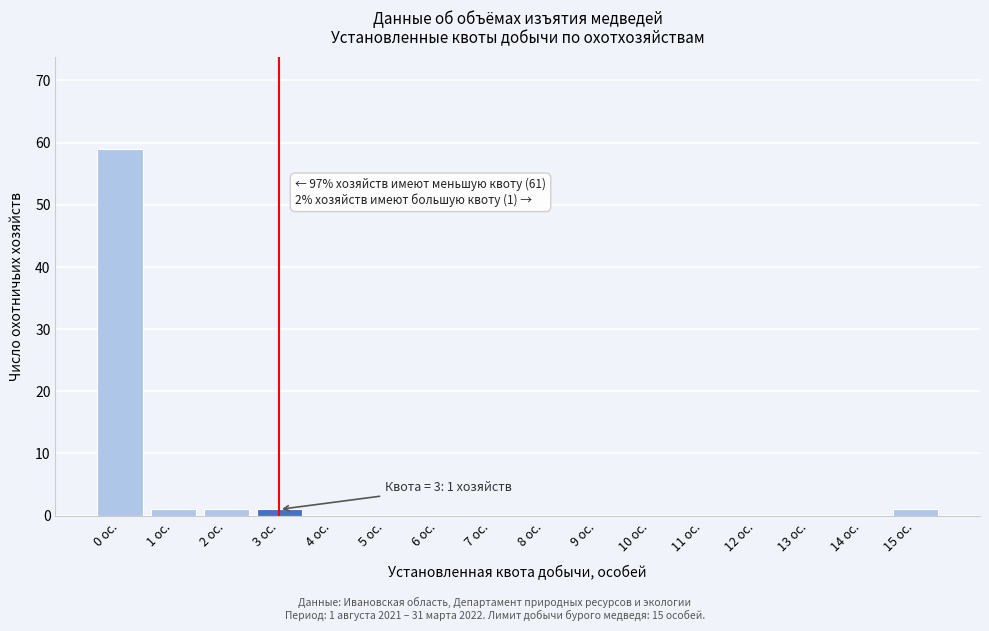

Reading left to right, extract all data points from this chart.

0 ос.=59	1 ос.=1	2 ос.=1	3 ос.=1	4 ос.=0	5 ос.=0	6 ос.=0	7 ос.=0	8 ос.=0	9 ос.=0	10 ос.=0	11 ос.=0	12 ос.=0	13 ос.=0	14 ос.=0	15 ос.=1